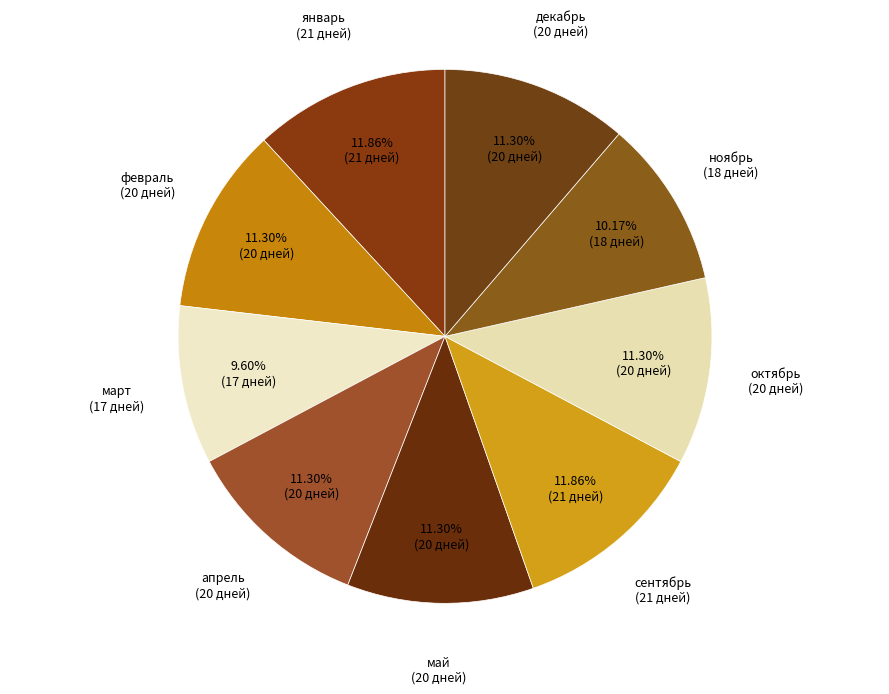

Is there a majority slice in this chart?

No